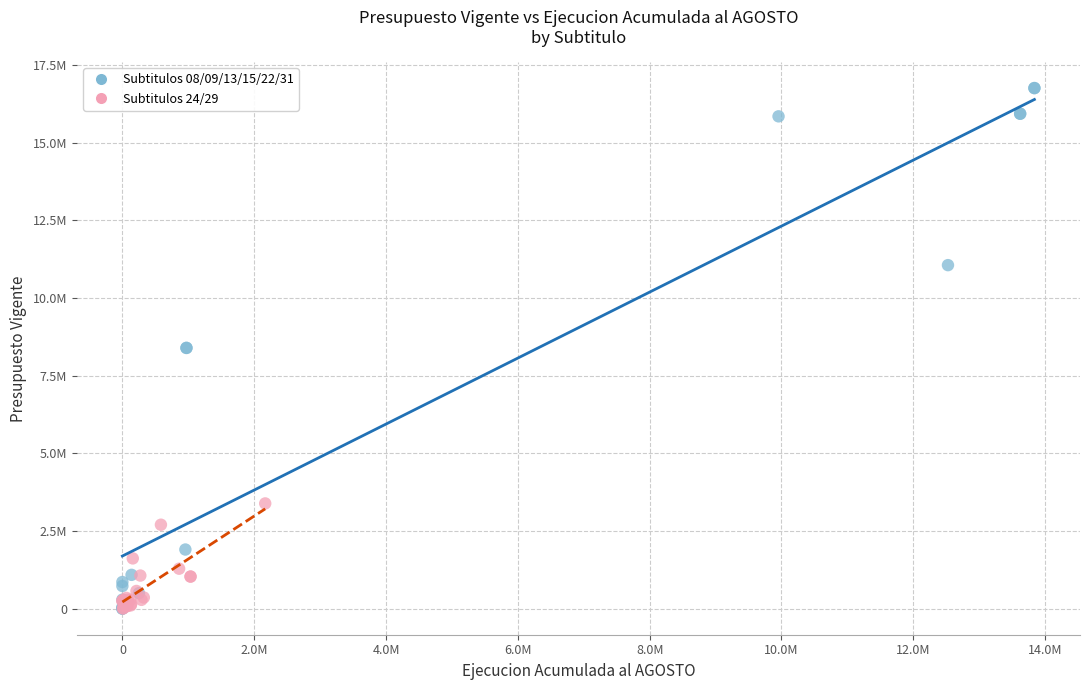

Which series has the largest Y range (max minus min)?

Subtitulos 08/09/13/15/22/31